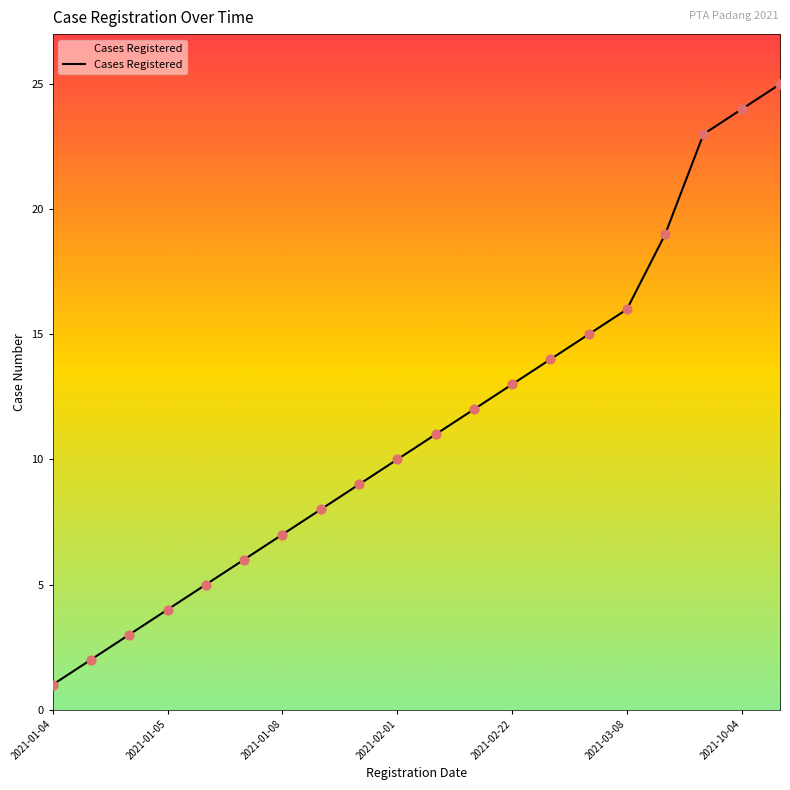

What is the greatest value displayed?

25